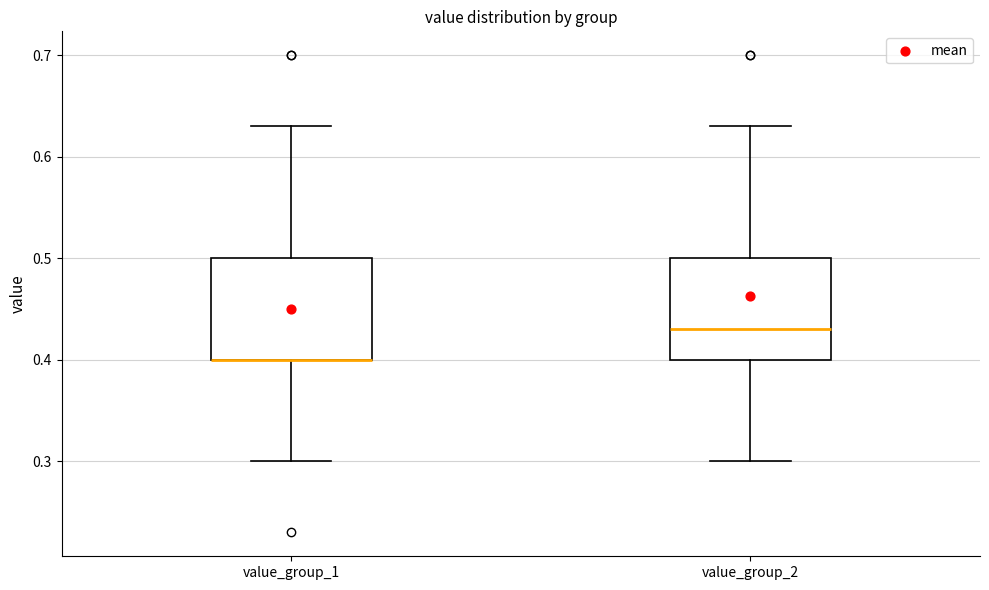

Reading left to right, transcribe this box plot: for each box, give where its median line is, the range the box spans, and where its two whiskers end, as read against the y-axis. The values are not printed on the chart, so give them approximately, as read against the axis.

value_group_1: median 0.40 (drawn on the box's lower edge), box 0.40 to 0.50, whiskers 0.30 to 0.63
value_group_2: median 0.43, box 0.40 to 0.50, whiskers 0.30 to 0.63